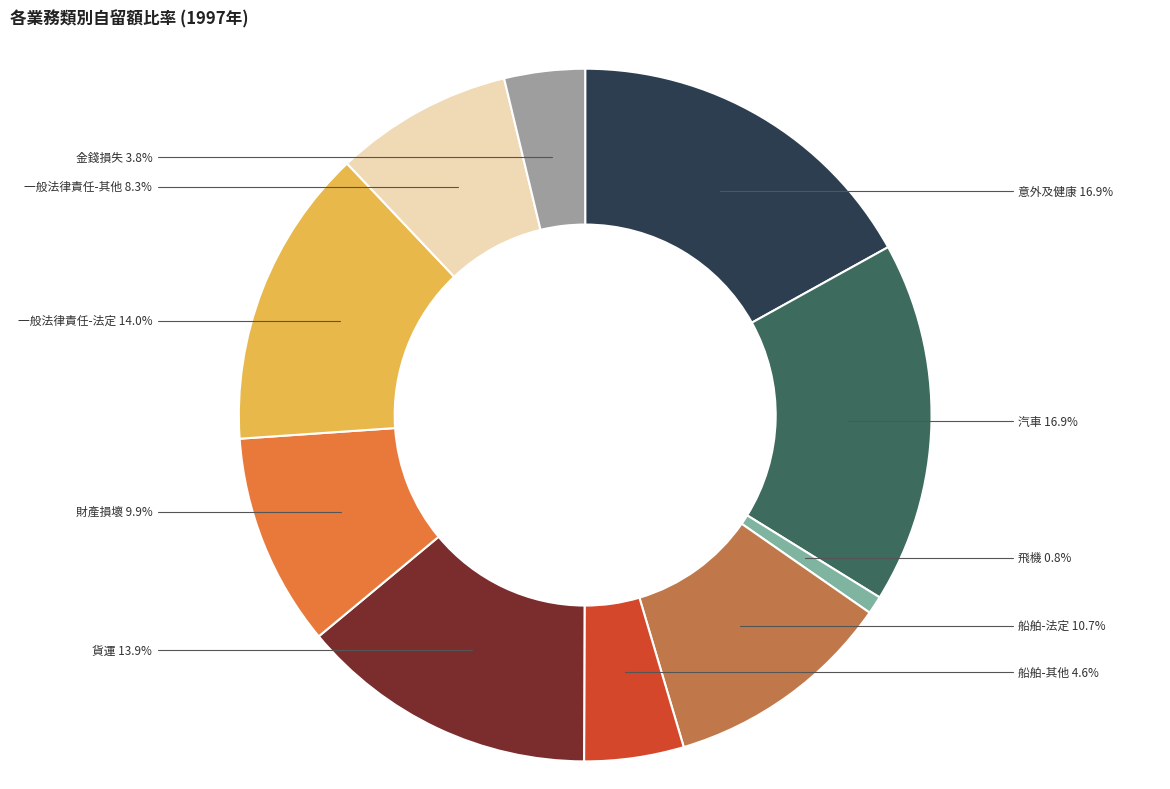

What is the smallest slice in the pie chart?

飛機